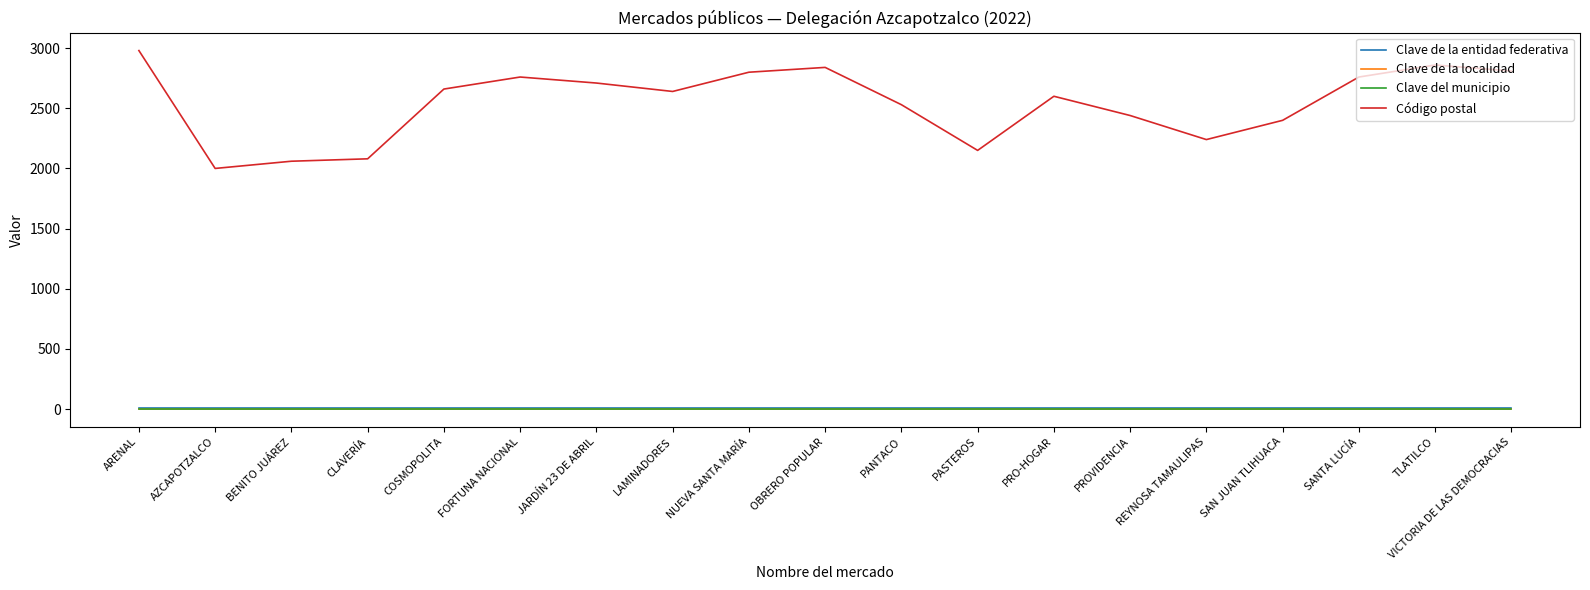

Is it true that Clave de la entidad federativa equals 9 at REYNOSA TAMAULIPAS?

True